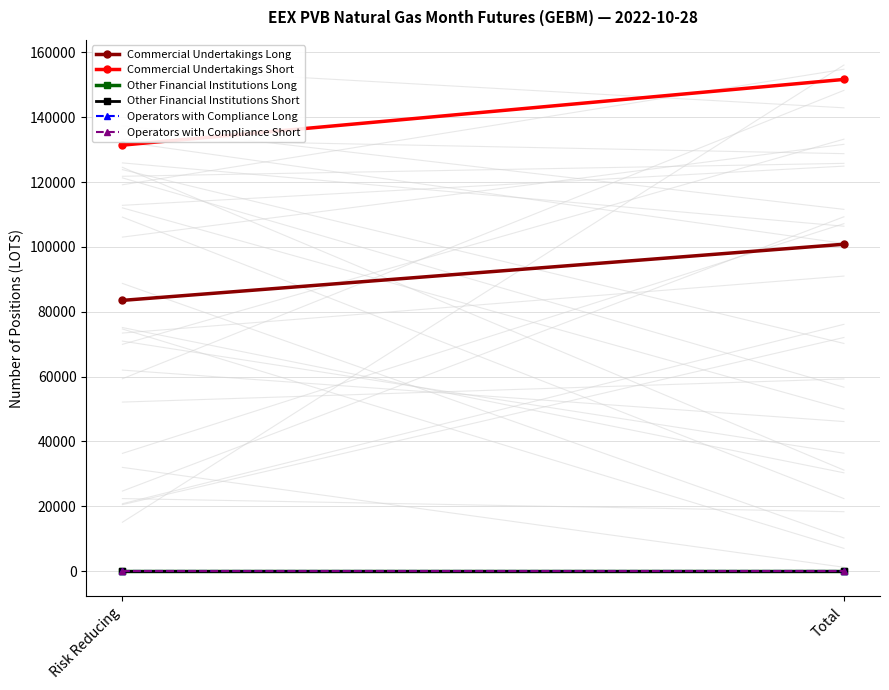

Rank the series at Risk Reducing from lowest to highest value.

Other Financial Institutions Long, Other Financial Institutions Short, Operators with Compliance Long, Operators with Compliance Short, Commercial Undertakings Long, Commercial Undertakings Short